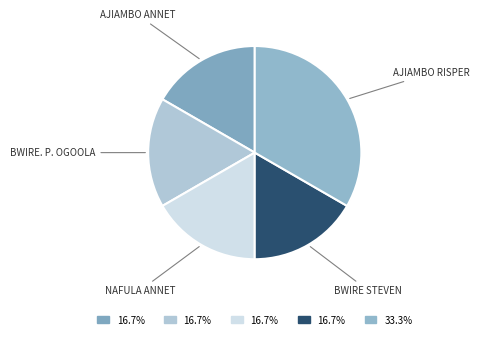

What is the largest slice in the pie chart?

AJIAMBO RISPER